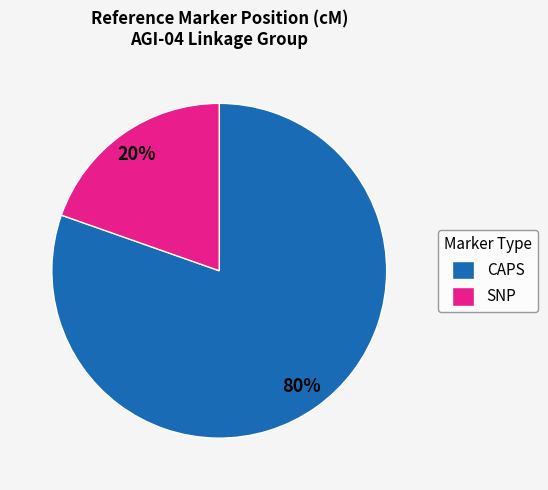

Do SNP and CAPS together represent more than half of the pie?

Yes